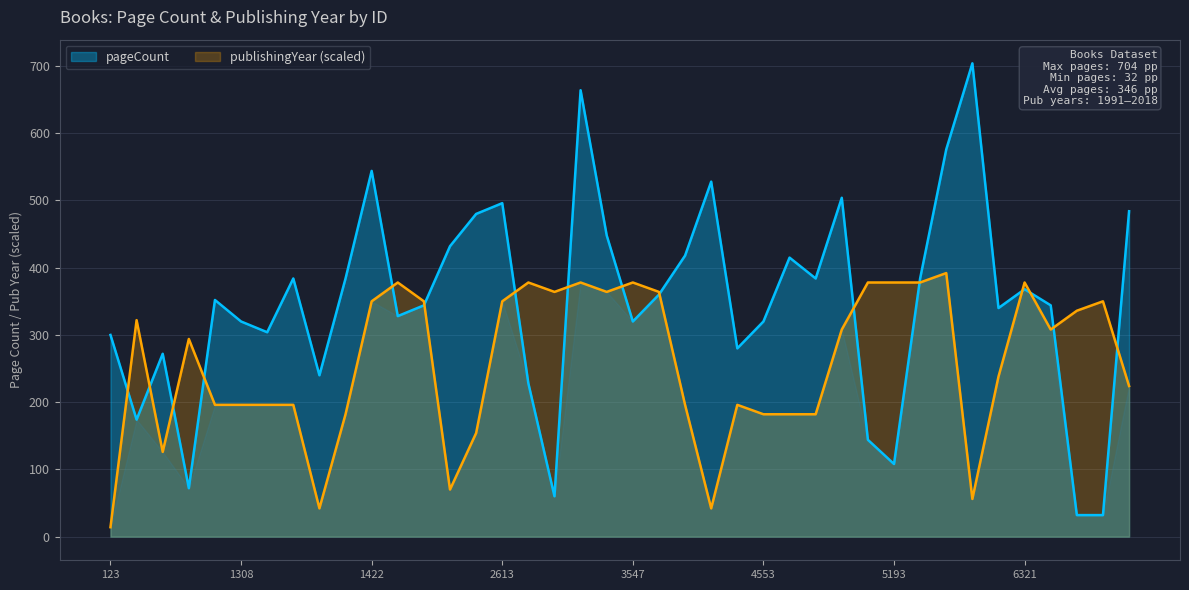

After their last crossing, which series has the higher values: publishingYear or pageCount?

pageCount